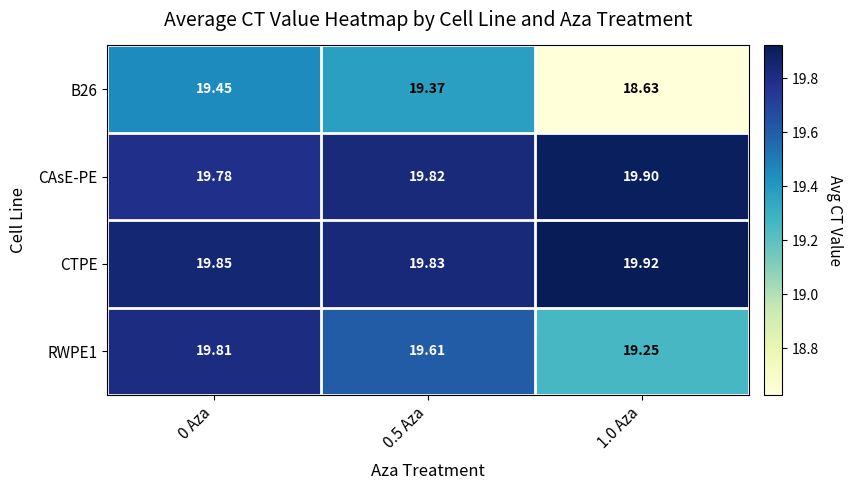

Which series has the largest total across all categories?

CTPE